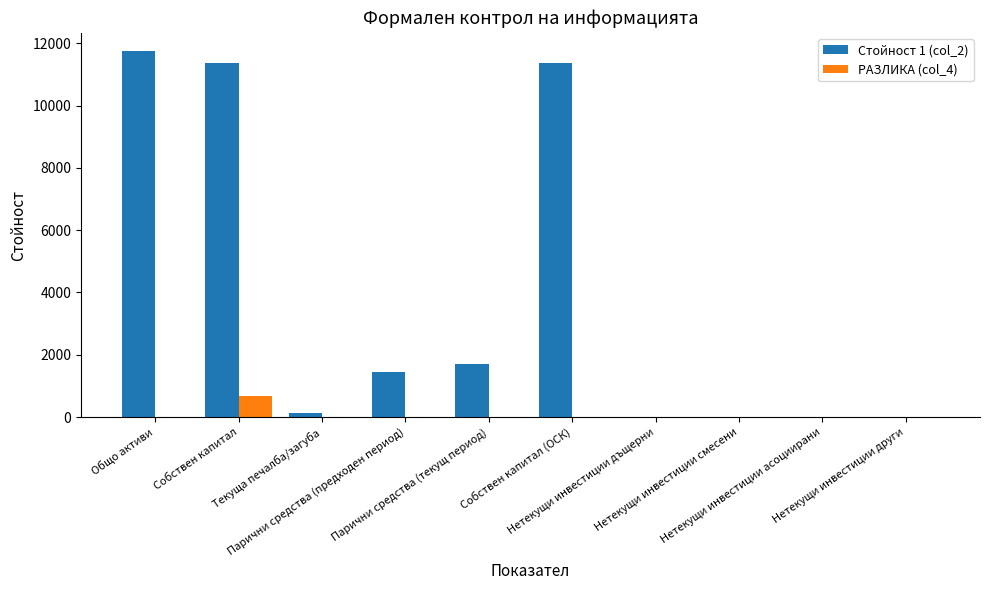

How many values in the РАЗЛИКА (col_4) series exceed 0?

1